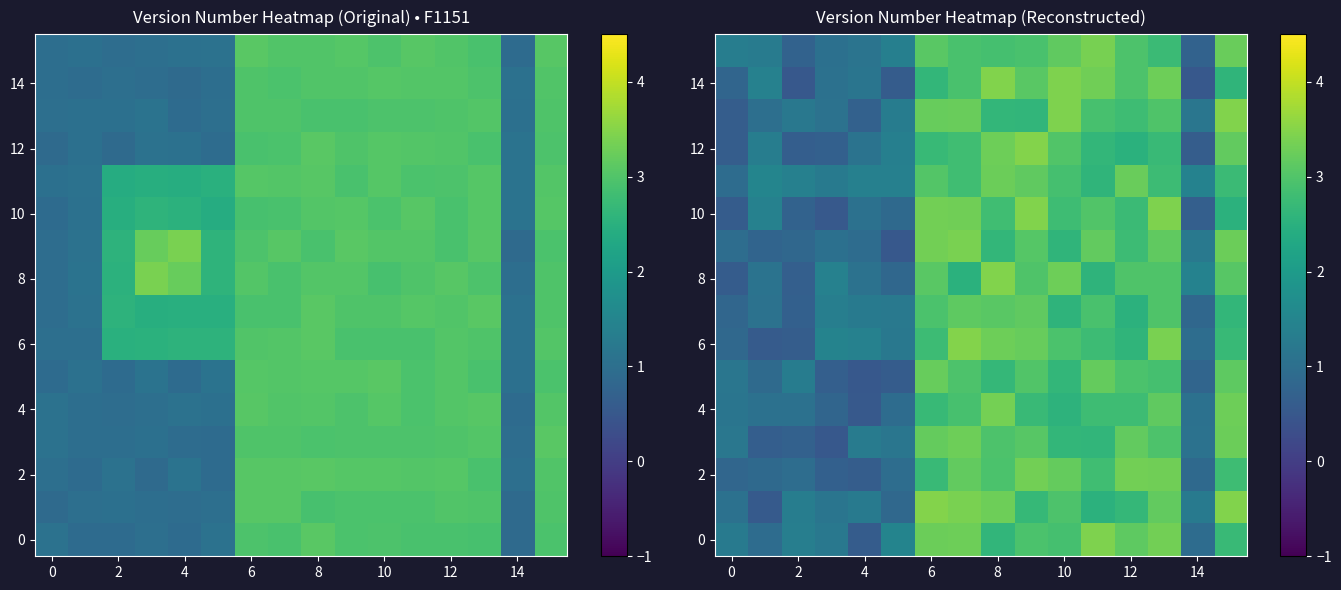

What is the sum of all 12 values?

32.7